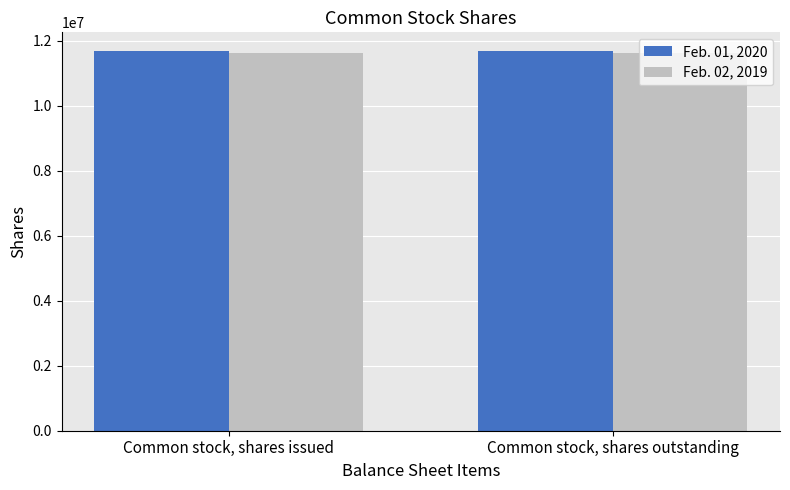

The Feb. 02, 2019 series shows 4489722 at Common stock, shares outstanding. True or false?

False